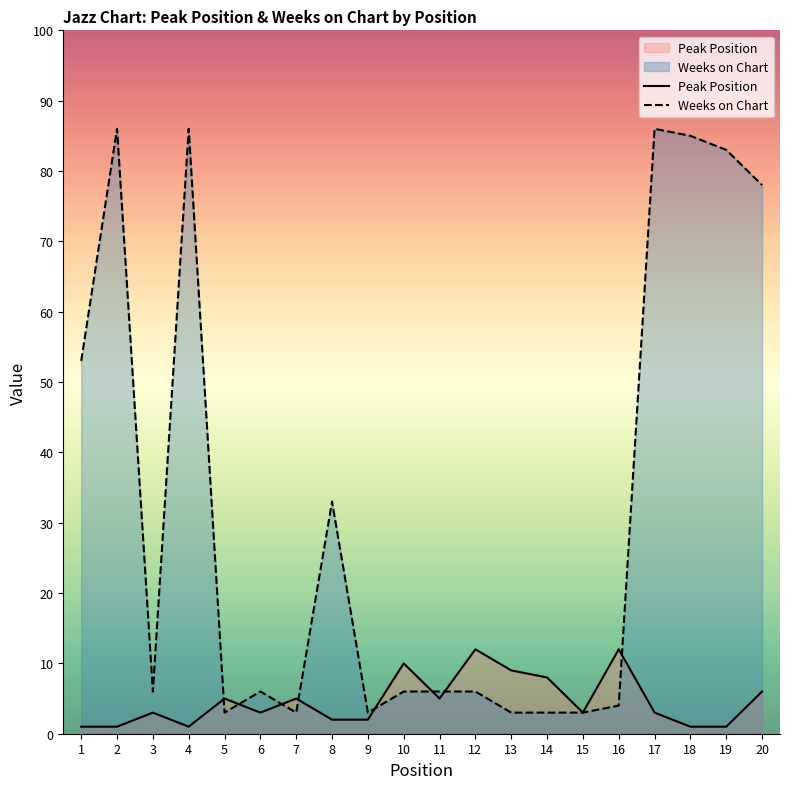

What is the difference between the highest and lowest values at 10?

4